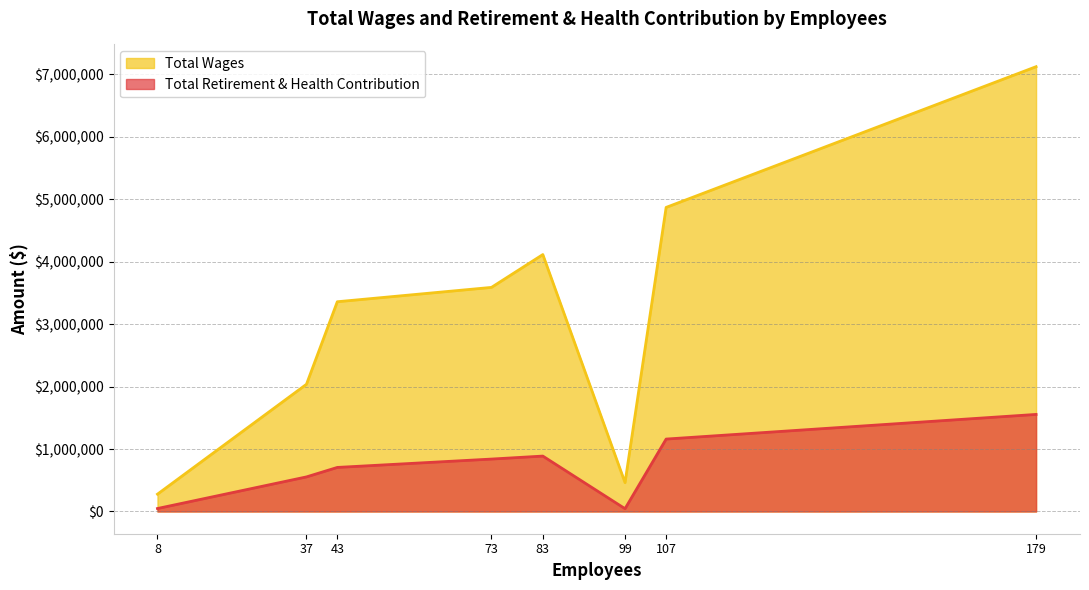

The Total Retirement & Health Contribution series shows 839540 at W.L. Valentine Elementary School. True or false?

True